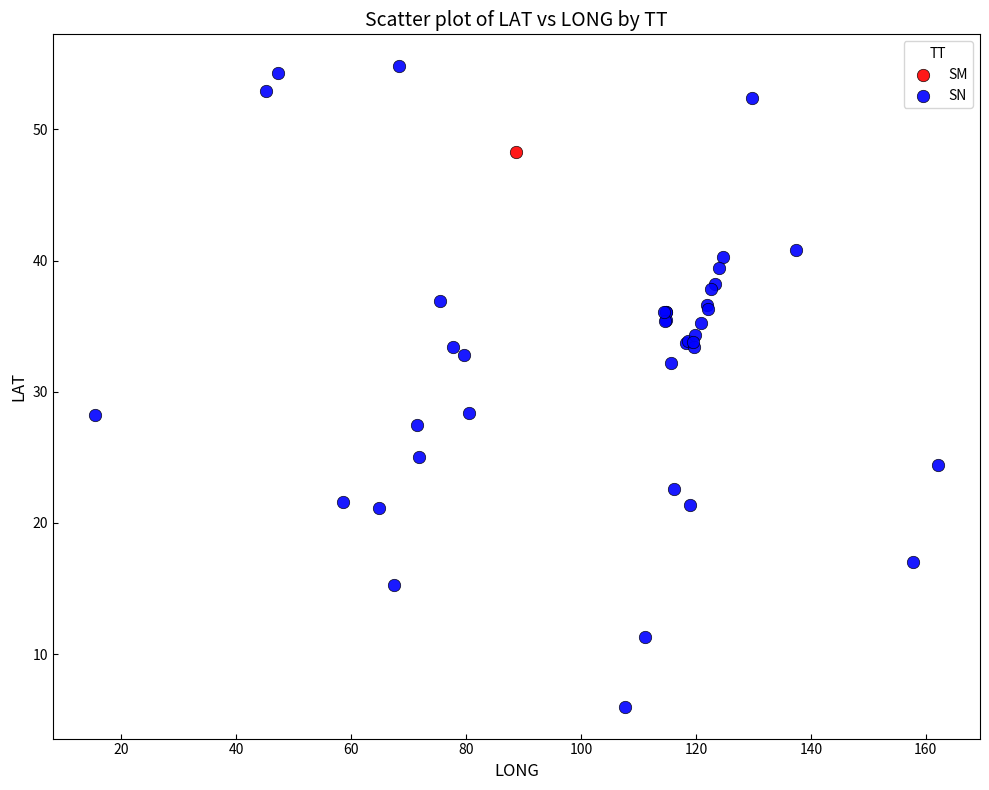

What are all the series names shown in the legend?

SM, SN